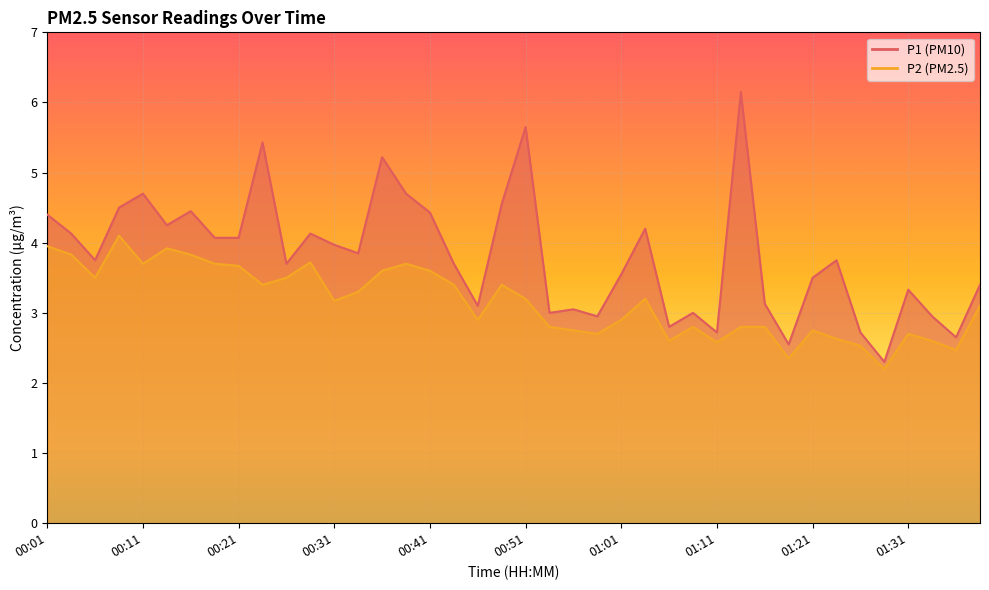

What is the spread (max minus min) of values at 34?

0.2